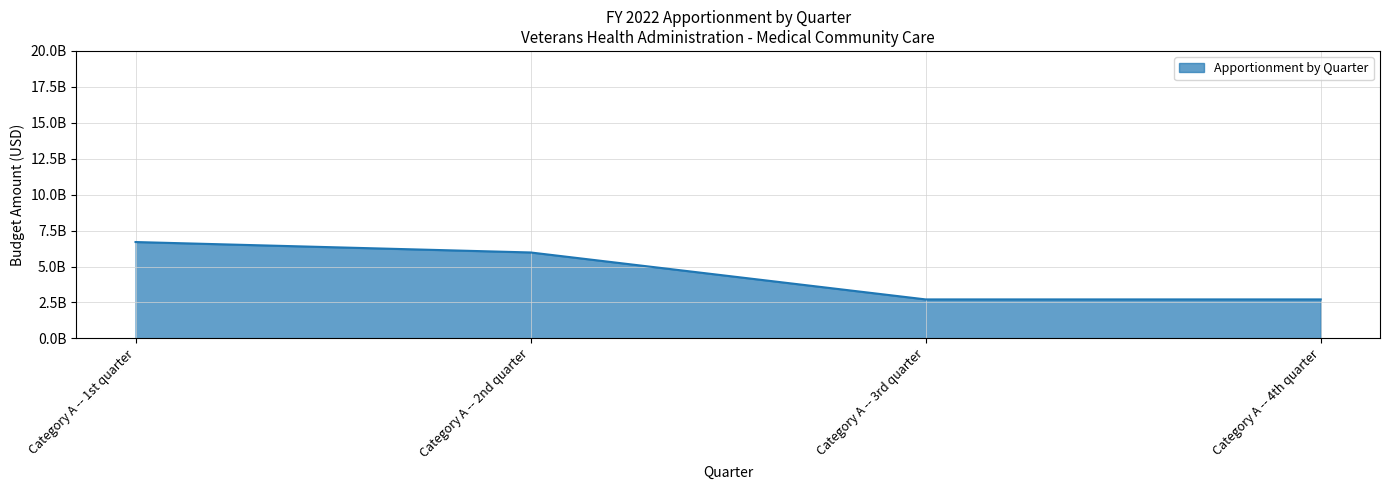

Does the chart display data point markers on the line(s)?

No